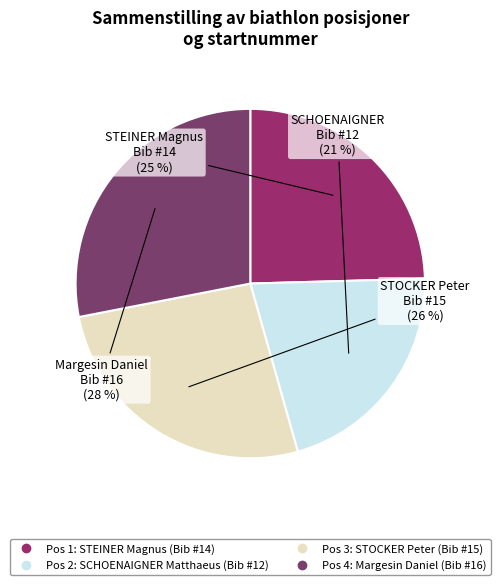

What is the smallest slice in the pie chart?

Pos 2 (#12, SCHOENAIGNER)